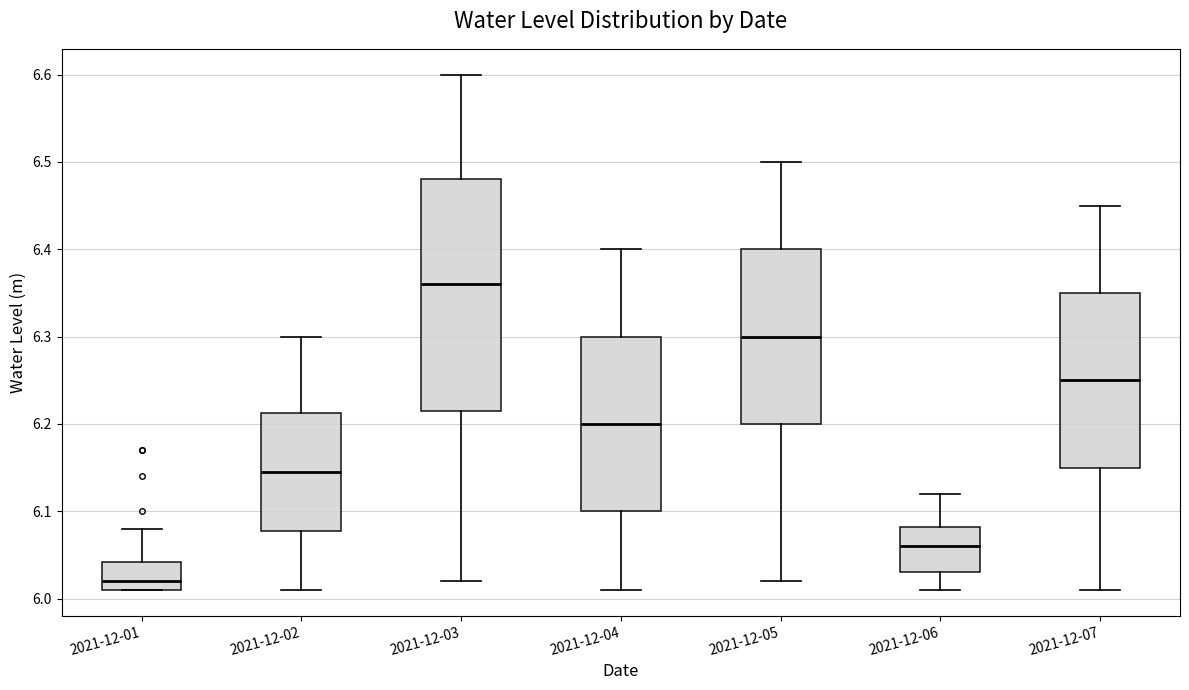

Where does the upper whisker of the box for 2021-12-03 end on the y-axis? The values are not printed on the chart, so give them approximately, as read against the axis.

6.60